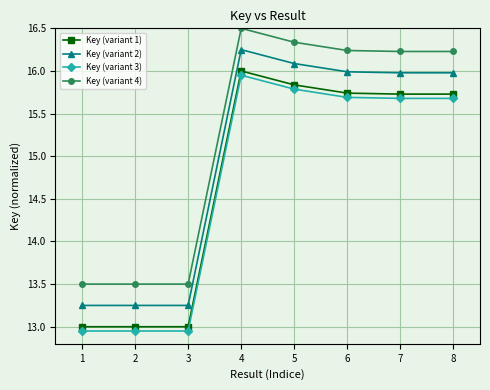

At how many categories does at least one series exceed 13?

8